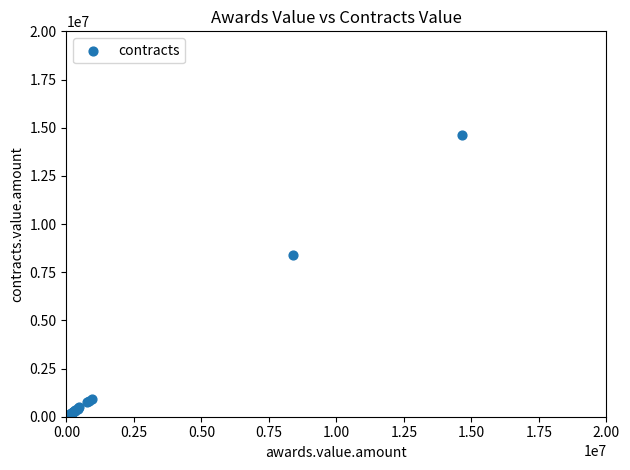

What Y value in the scatter plot is closest to 7318598?

8409041.6